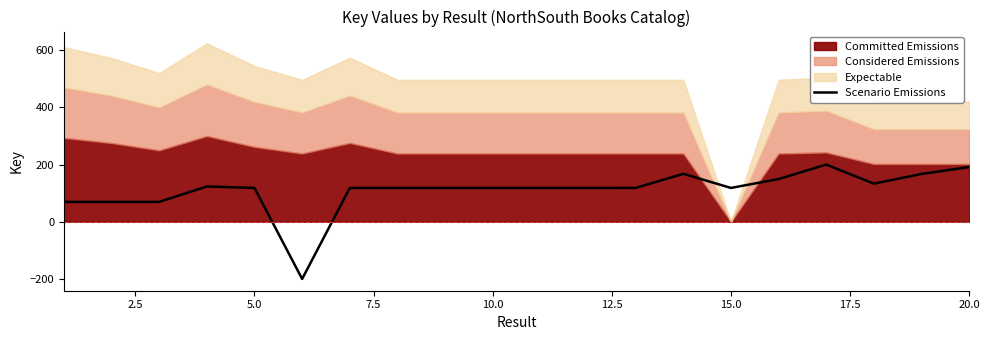

How many values are above zero?

19